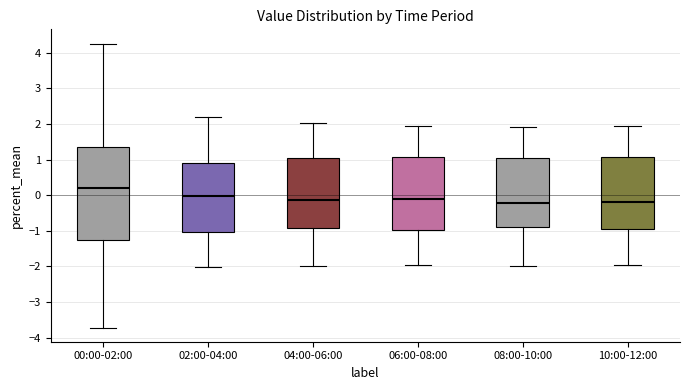

Comparing the boxes themselves (not the whiskers), which one is the tallest?

00:00-02:00